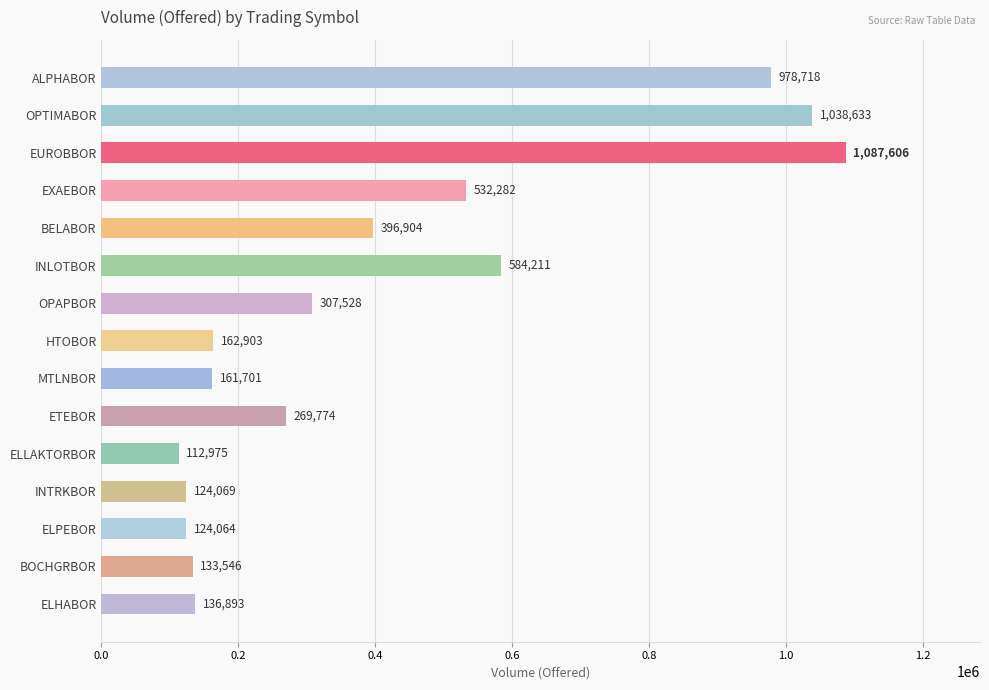

List the labels in order of value, smallest first.

ELLAKTORBOR, ELPEBOR, INTRKBOR, BOCHGRBOR, ELHABOR, MTLNBOR, HTOBOR, ETEBOR, OPAPBOR, BELABOR, EXAEBOR, INLOTBOR, ALPHABOR, OPTIMABOR, EUROBBOR